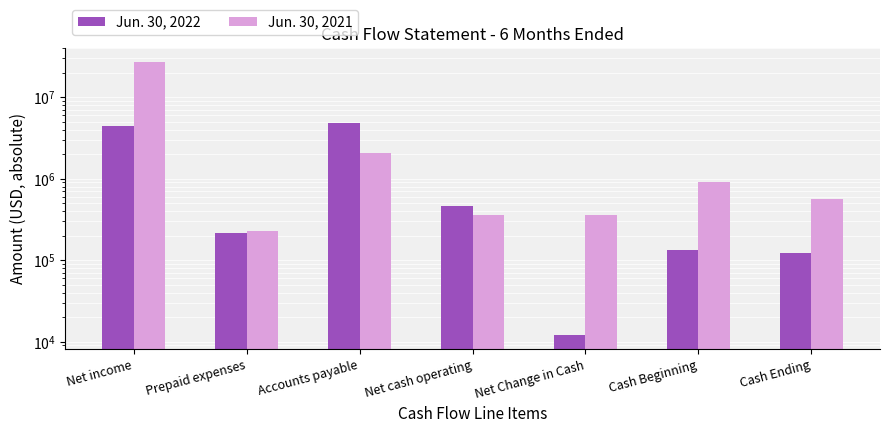

Reading left to right, list all the values displayed in this chart.

Jun. 30, 2022: Net income=4433627	Prepaid expenses=212514	Accounts payable=4828240	Net cash operating=461928	Net Change in Cash=11928	Cash Beginning=132938	Cash Ending=121010
Jun. 30, 2021: Net income=27218526	Prepaid expenses=230064	Accounts payable=2073610	Net cash operating=360356	Net Change in Cash=360356	Cash Beginning=921069	Cash Ending=560713